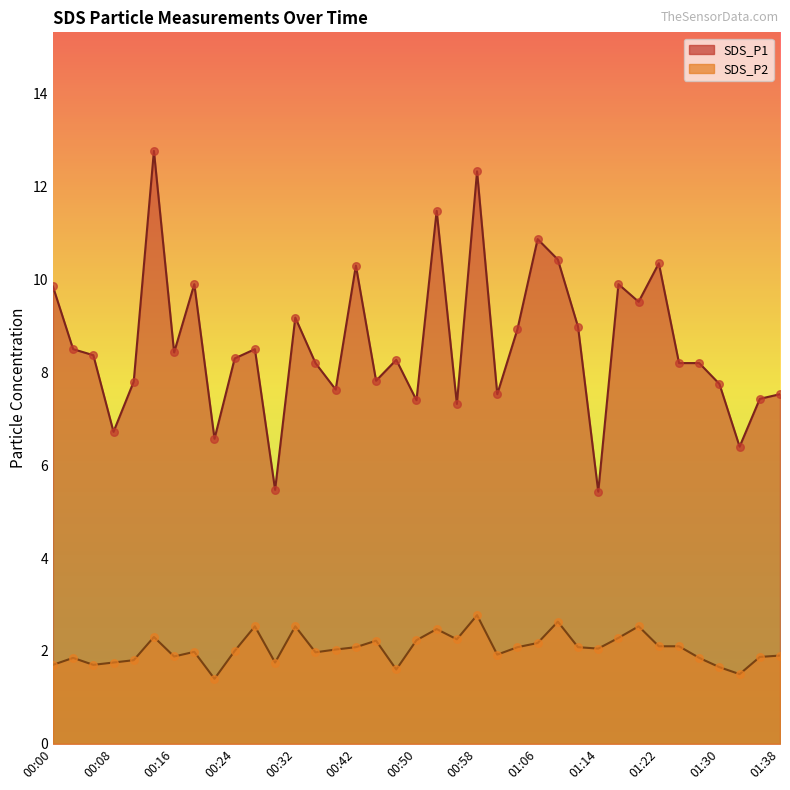

At which category is the sum across all series the highest?

00:58